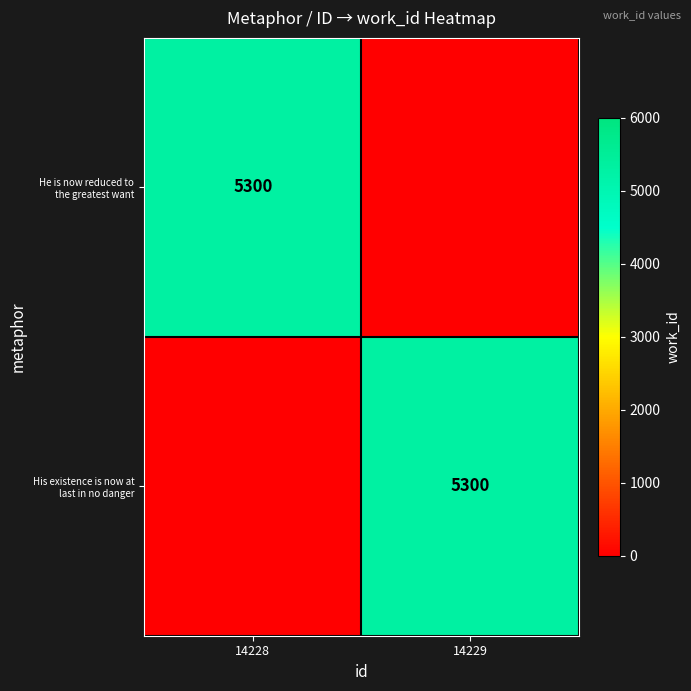

Which series has the widest spread of values?

He is now reduced to the greatest want